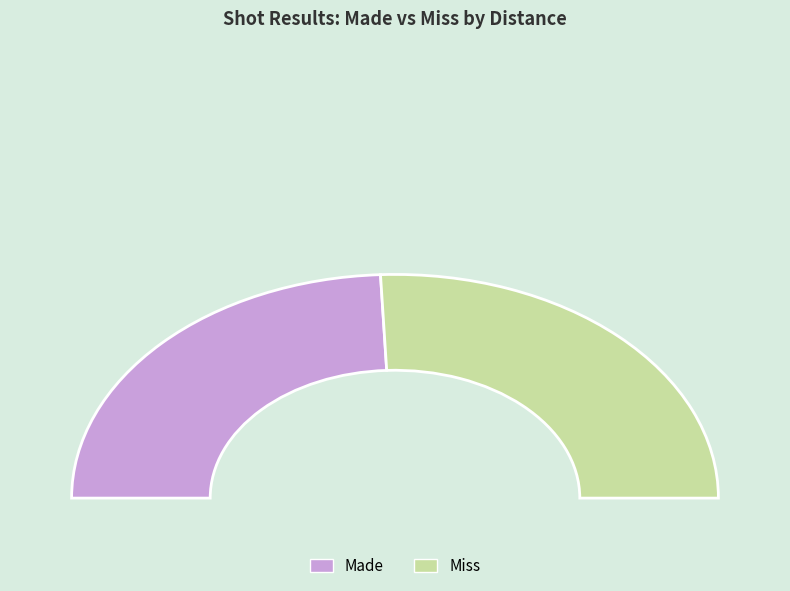

To the nearest percent, what is the combined percentage of Miss and Other?

51%